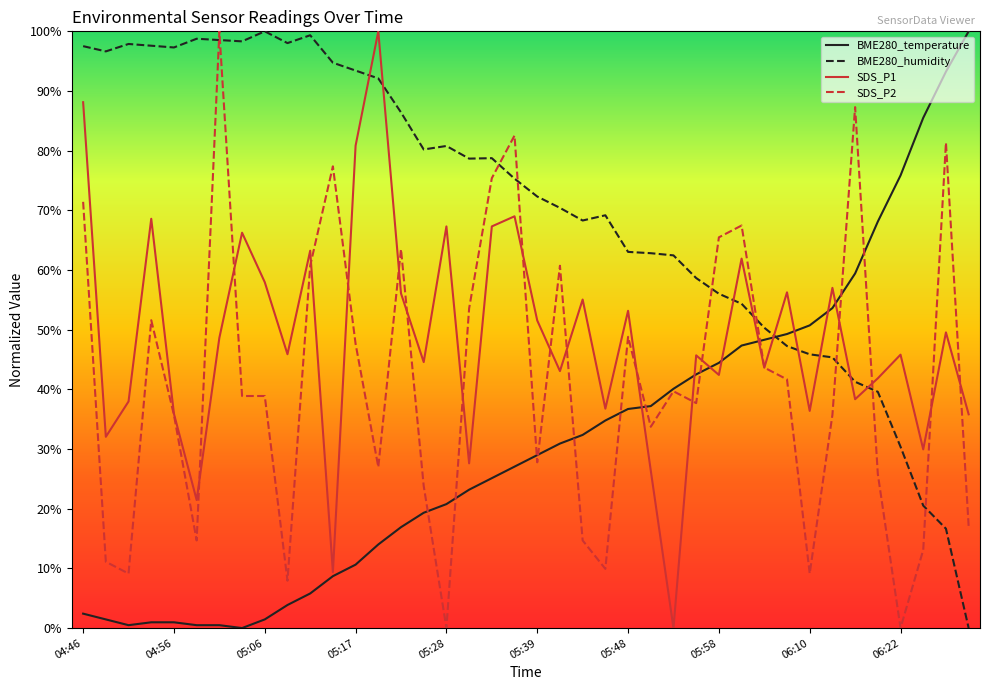

How many values in BME280_temperature are above zero?

39